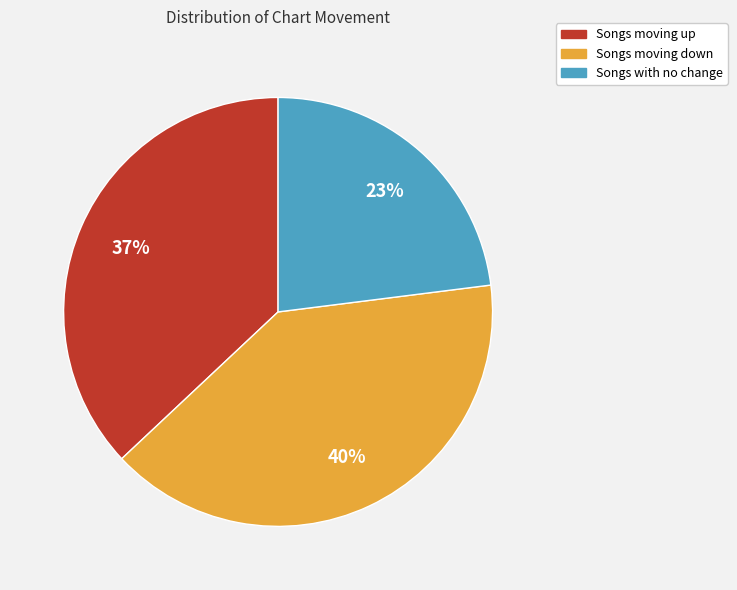

Is there any slice that represents more than half of the pie?

No